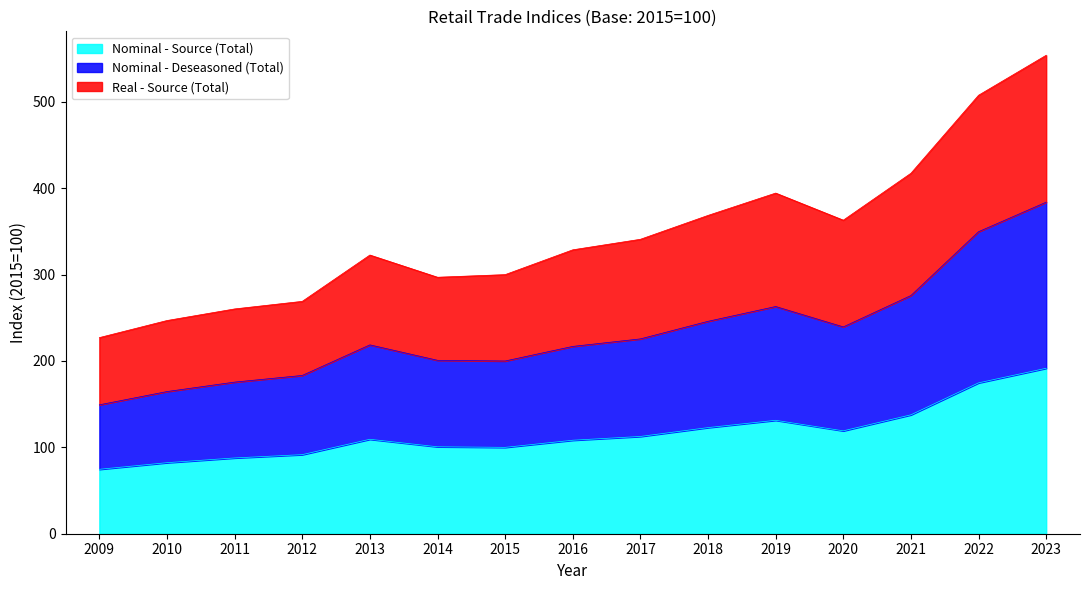

How many interior local valleys does the Nominal - Deseasoned (Total) series have?

2